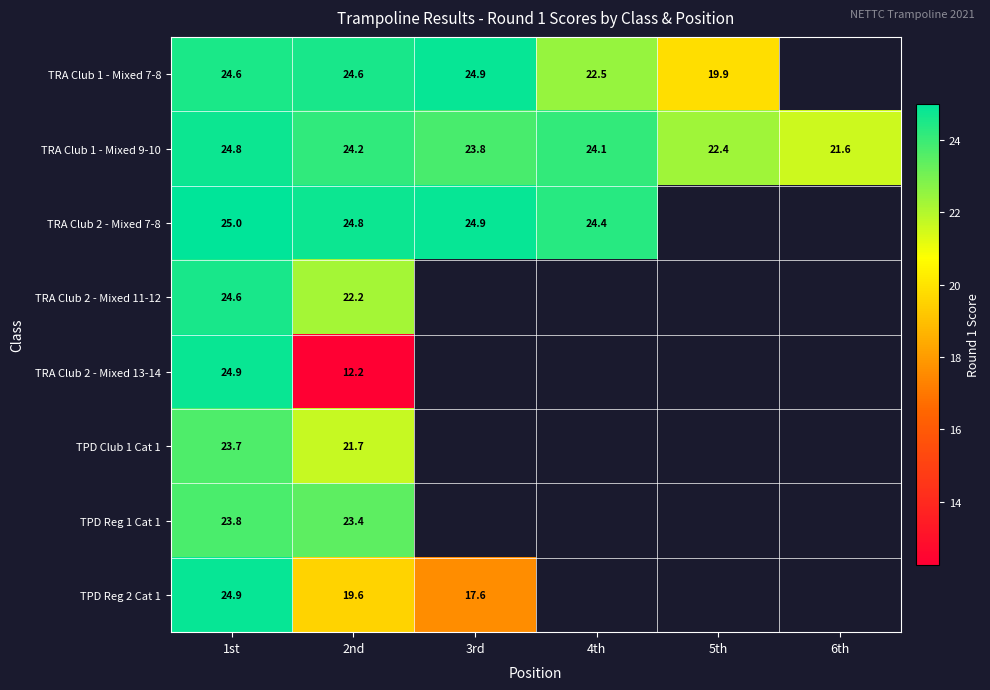

What is the lowest value of the TPD Reg 1 Cat 1 series?

23.4